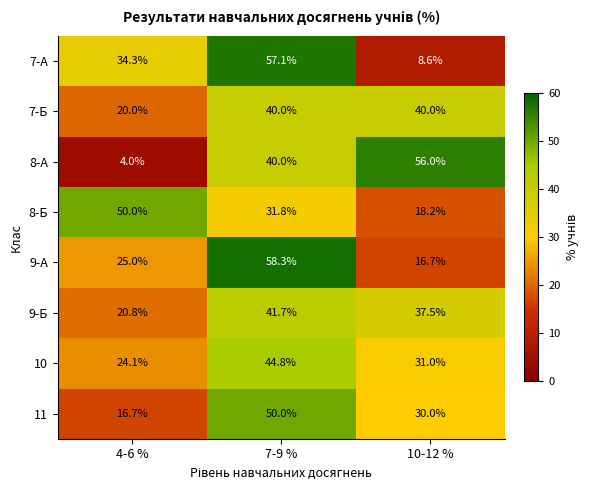

At which label is 10 closest to 34?

10-12 %